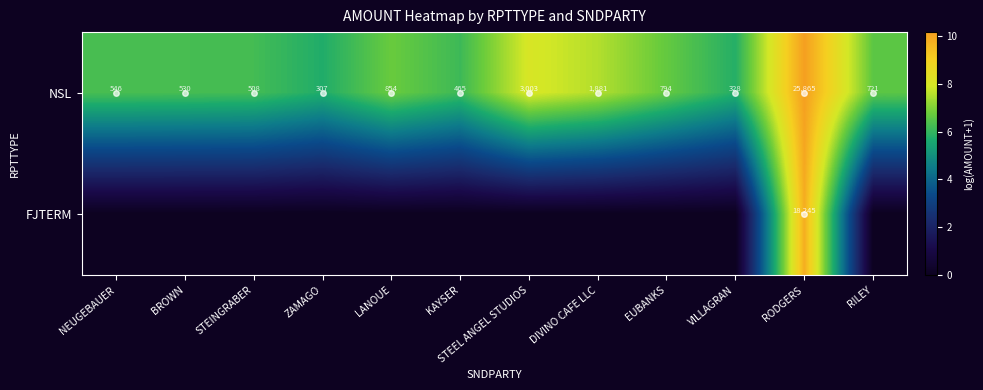

At which category does the chart reach its minimum across all series?

NEUGEBAUER